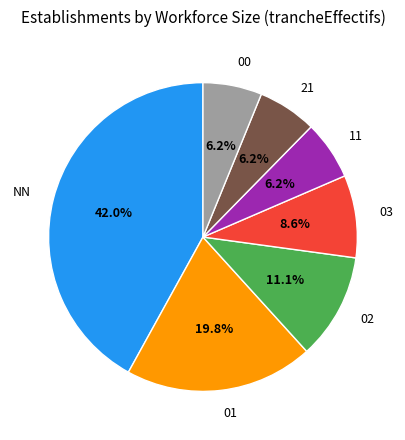

Which category has the biggest portion of the pie?

NN